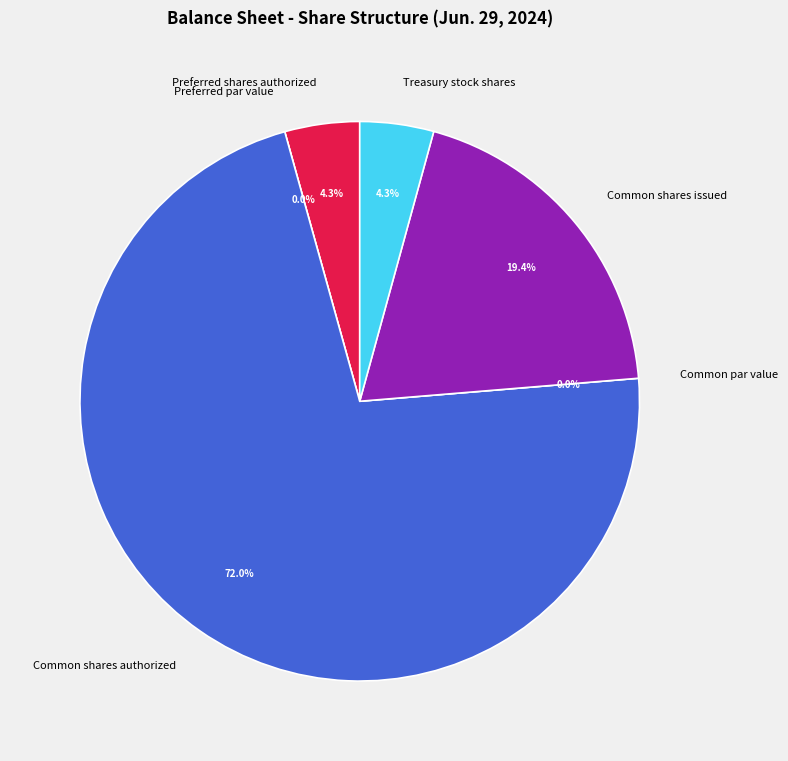

Combined, what portion of the pie is Treasury stock shares and Common par value?

4.3%